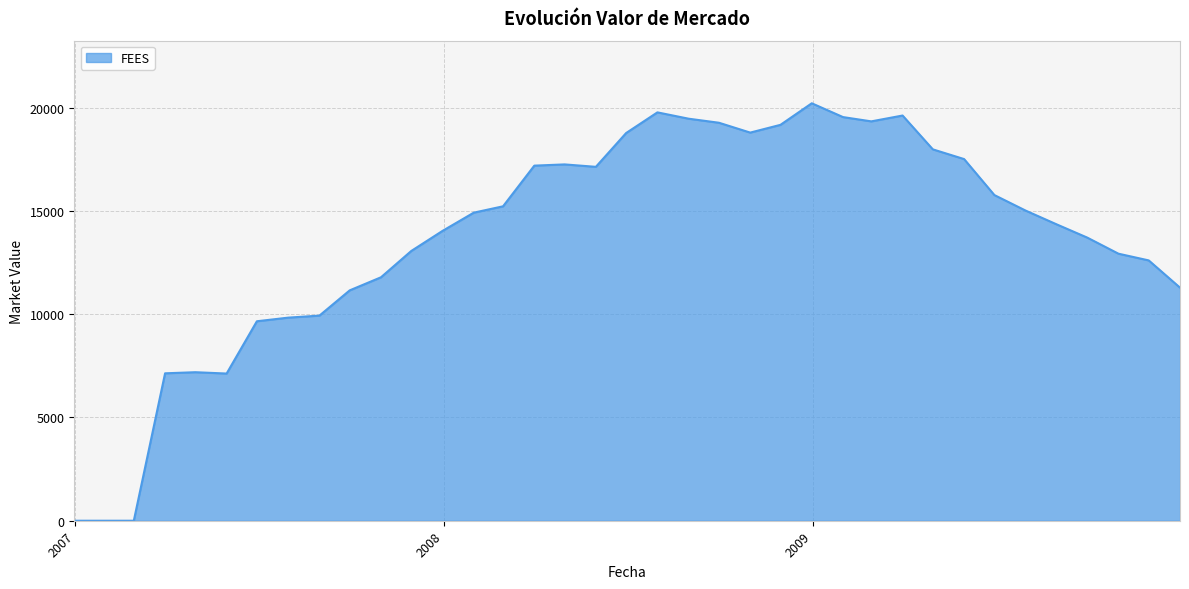

What is the maximum value shown in the chart?

20210.7